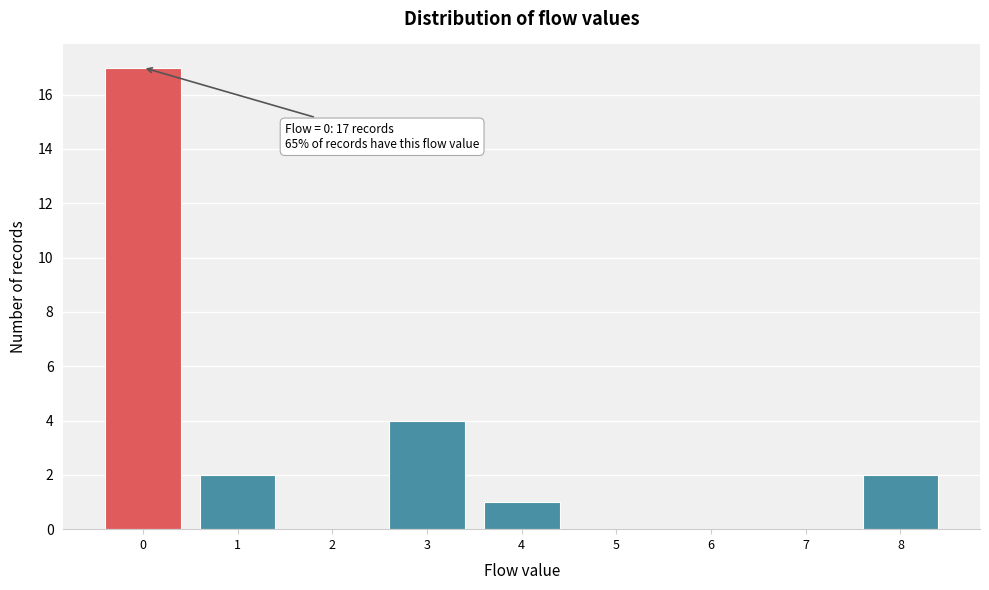

Reading left to right, extract all data points from this chart.

0=17	1=2	2=0	3=4	4=1	5=0	6=0	7=0	8=2